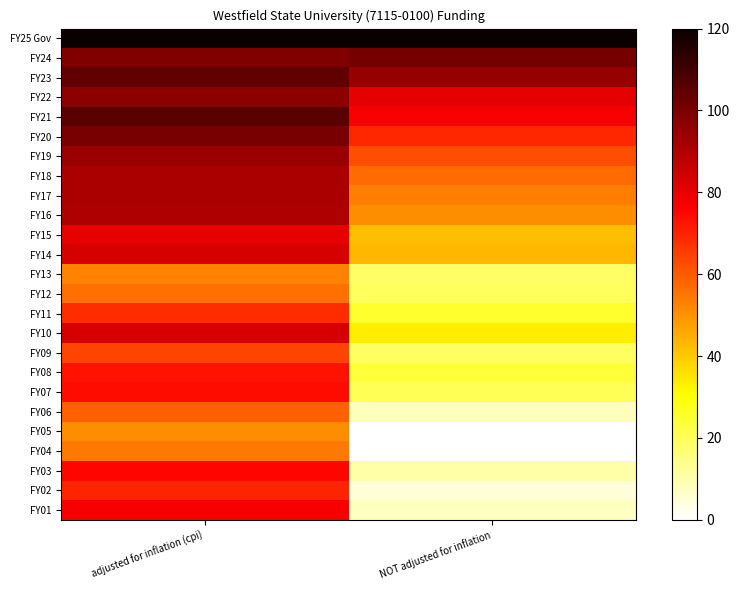

At how many categories does at least one series exceed 53?

2